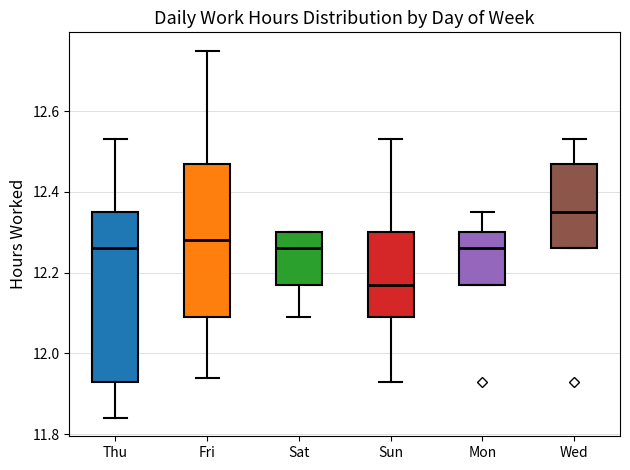

Reading left to right, transcribe this box plot: for each box, give where its median line is, the range the box spans, and where its two whiskers end, as read against the y-axis. The values are not printed on the chart, so give them approximately, as read against the axis.

Thu: median 12.26, box 11.94 to 12.36, whiskers 11.84 to 12.54
Fri: median 12.28, box 12.10 to 12.48, whiskers 11.94 to 12.76
Sat: median 12.26, box 12.18 to 12.30, whiskers 12.10 to 12.30
Sun: median 12.18, box 12.10 to 12.30, whiskers 11.94 to 12.54
Mon: median 12.26, box 12.18 to 12.30, whiskers 12.18 to 12.36
Wed: median 12.36, box 12.26 to 12.48, whiskers 12.26 to 12.54